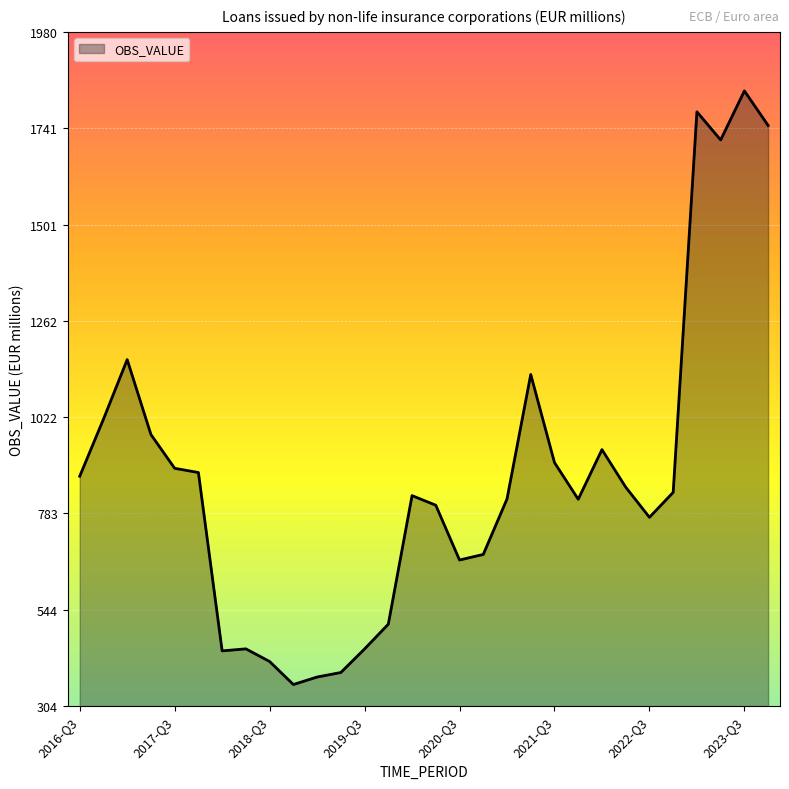

How many lines are shown in the chart?

1